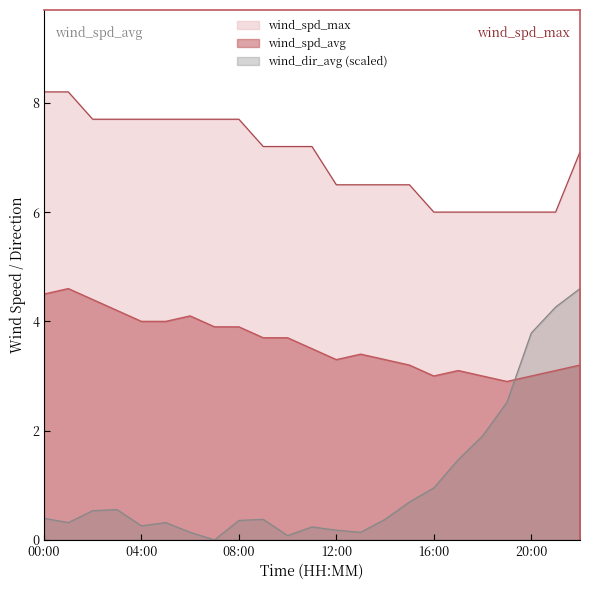

True or false: wind_spd_avg and wind_spd_max cross at least once.

False